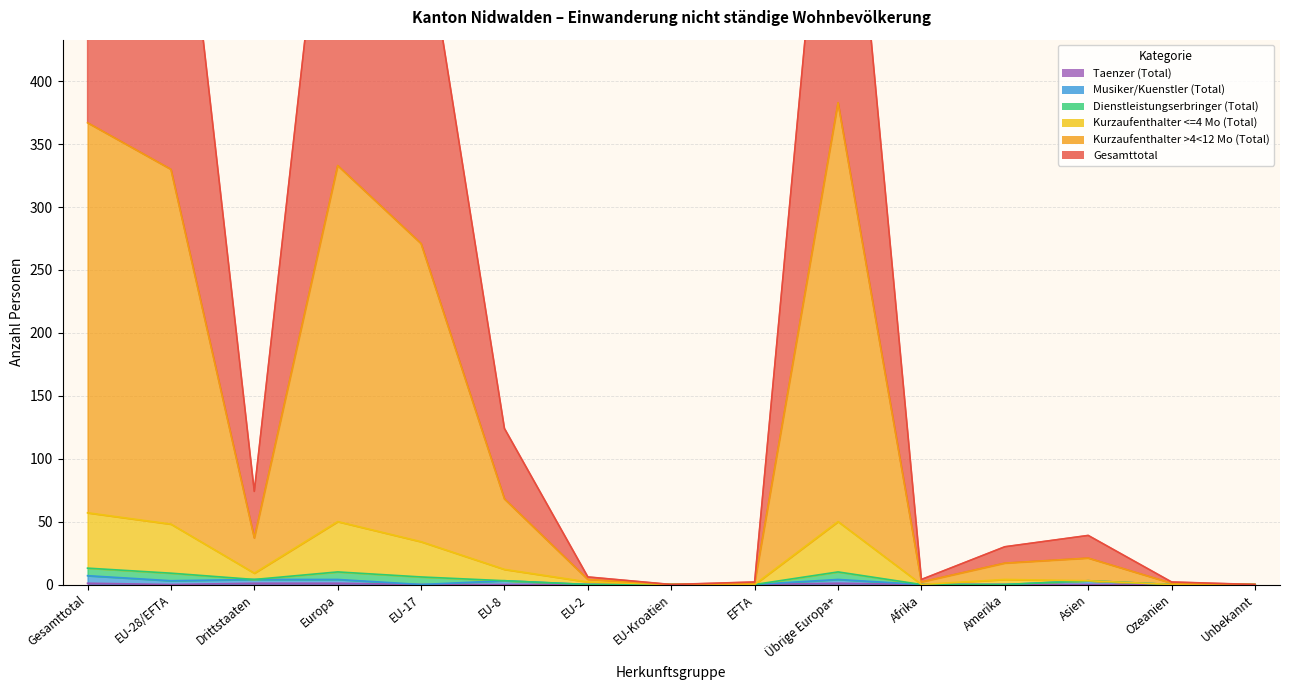

How many categories are shown in the chart?

15